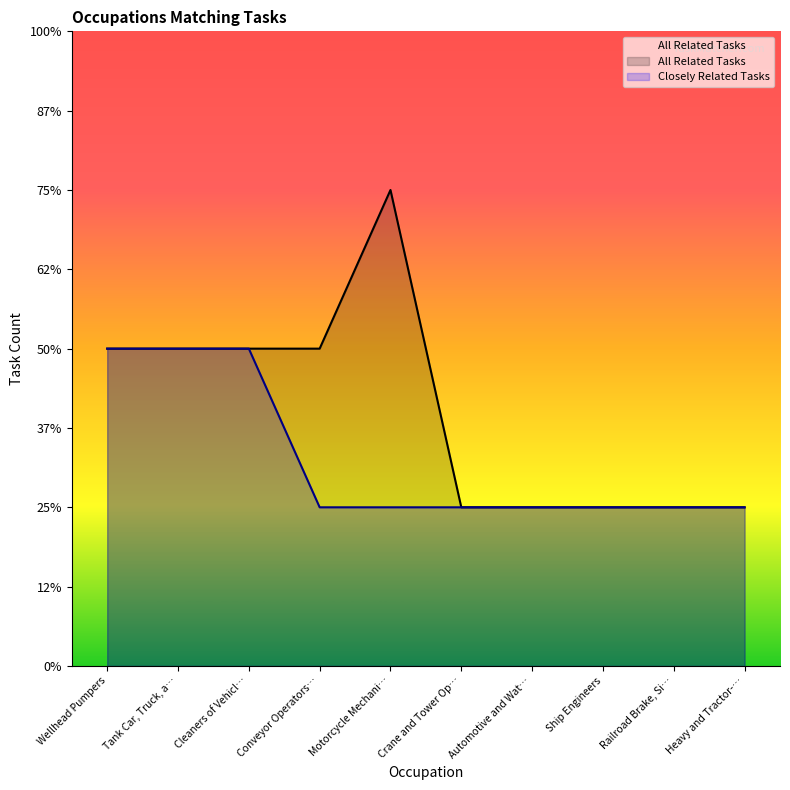

At which category does the chart reach its peak across all series?

Motorcycle Mechani…